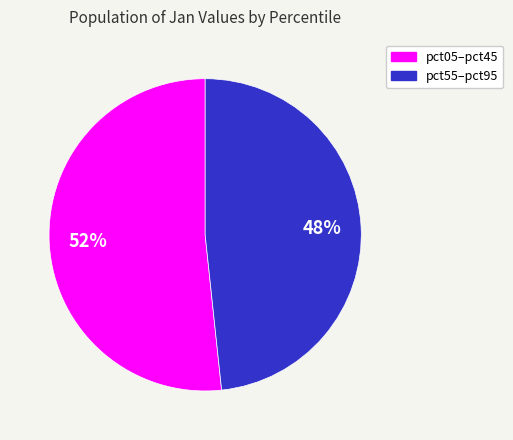

Does any single category account for the majority?

Yes